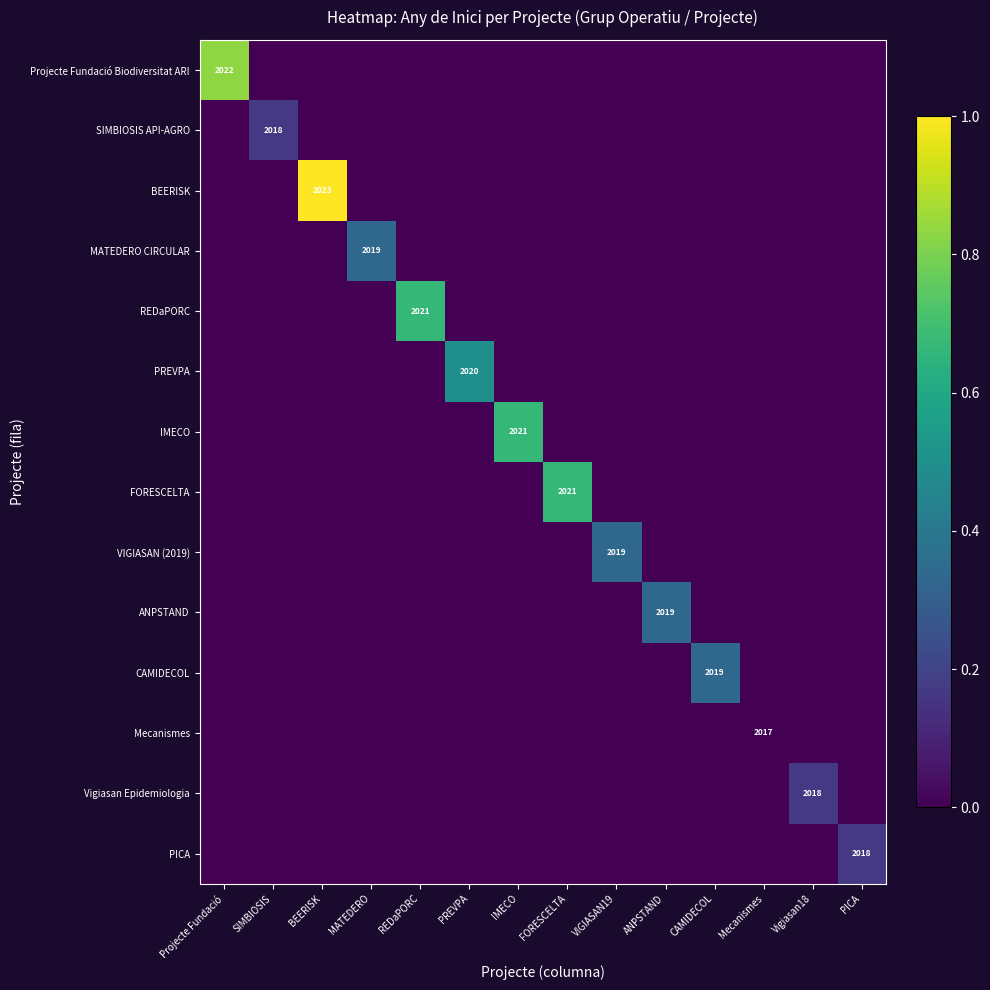

Rank the categories by VIGIASAN (2019) value from highest to lowest.

VIGIASAN19, Projecte Fundació, SIMBIOSIS, BEERISK, MATEDERO, REDaPORC, PREVPA, IMECO, FORESCELTA, ANPSTAND, CAMIDECOL, Mecanismes, Vigiasan18, PICA